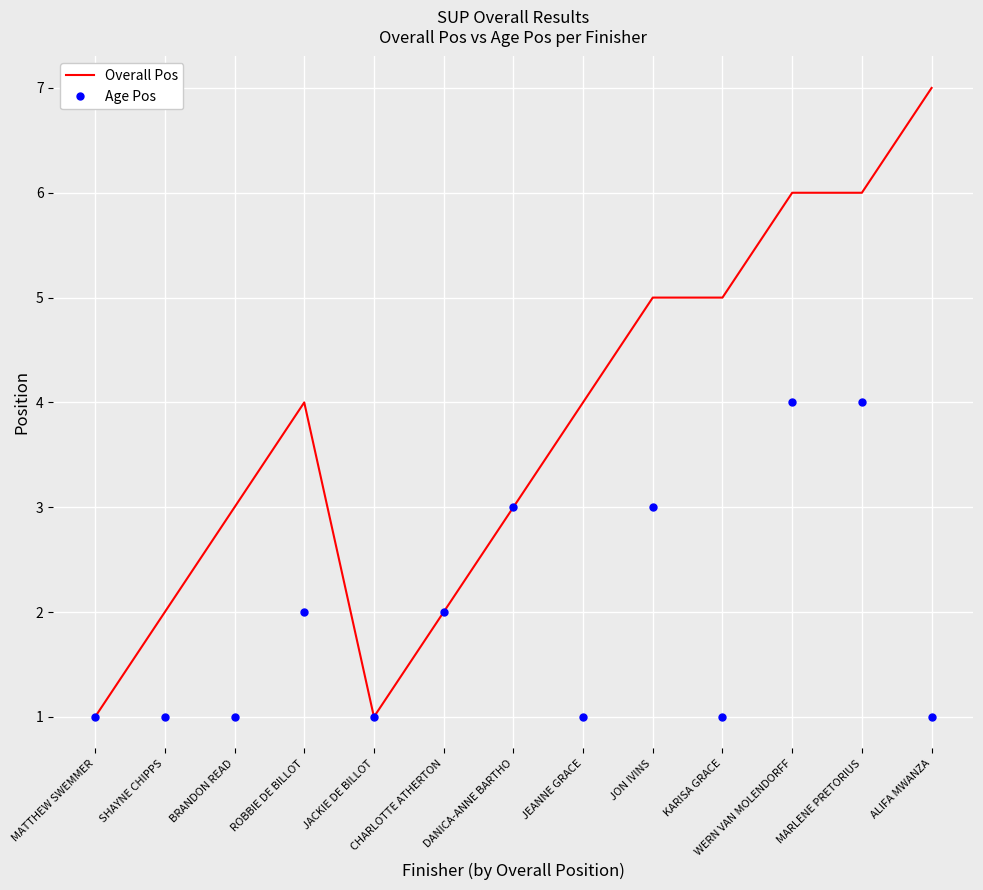

What is the total value across all series at JEANNE GRACE?

5